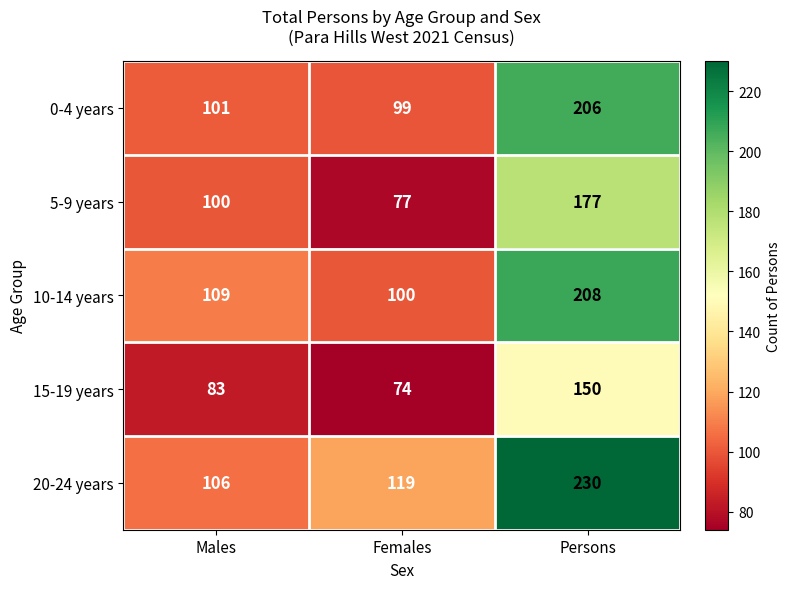

List the series in order of their peak value, highest first.

20-24 years, 10-14 years, 0-4 years, 5-9 years, 15-19 years